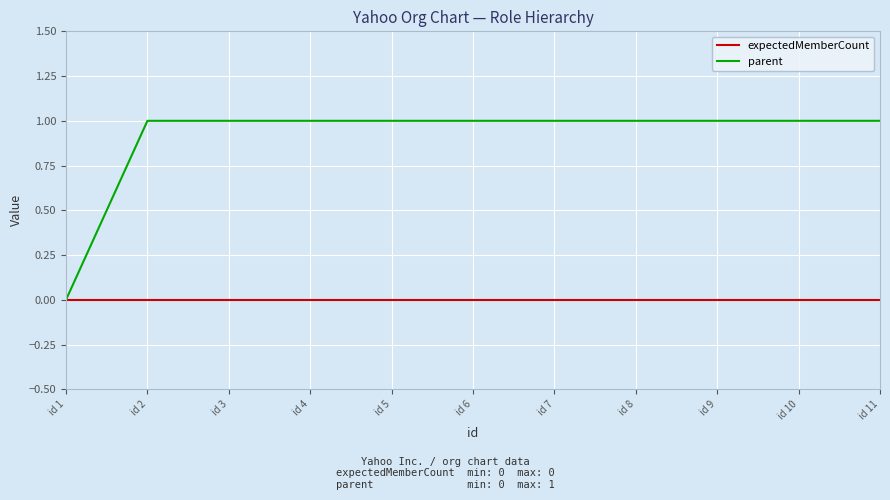

What are all the series names shown in the legend?

expectedMemberCount, parent